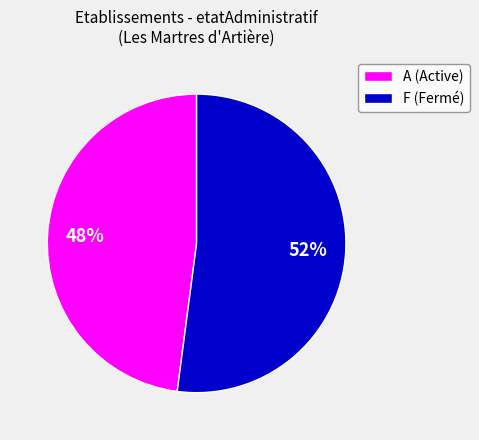

To the nearest percent, what is the difference between the largest and smallest slice percentages?

4%